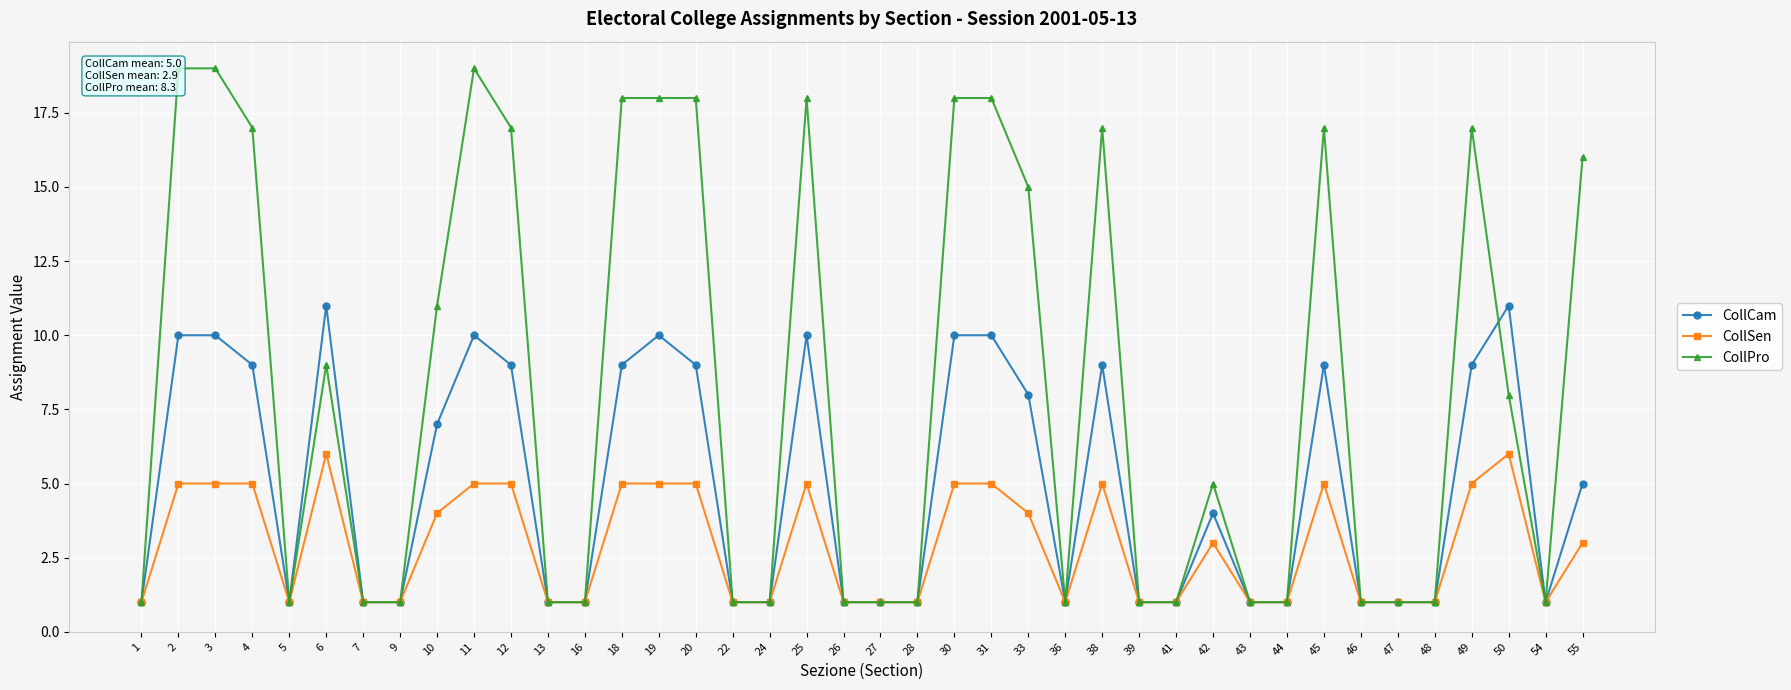

Reading right to left, what are all the values shown in this chart?

CollCam: 55=5	54=1	50=11	49=9	48=1	47=1	46=1	45=9	44=1	43=1	42=4	41=1	39=1	38=9	36=1	33=8	31=10	30=10	28=1	27=1	26=1	25=10	24=1	22=1	20=9	19=10	18=9	16=1	13=1	12=9	11=10	10=7	9=1	7=1	6=11	5=1	4=9	3=10	2=10	1=1
CollSen: 55=3	54=1	50=6	49=5	48=1	47=1	46=1	45=5	44=1	43=1	42=3	41=1	39=1	38=5	36=1	33=4	31=5	30=5	28=1	27=1	26=1	25=5	24=1	22=1	20=5	19=5	18=5	16=1	13=1	12=5	11=5	10=4	9=1	7=1	6=6	5=1	4=5	3=5	2=5	1=1
CollPro: 55=16	54=1	50=8	49=17	48=1	47=1	46=1	45=17	44=1	43=1	42=5	41=1	39=1	38=17	36=1	33=15	31=18	30=18	28=1	27=1	26=1	25=18	24=1	22=1	20=18	19=18	18=18	16=1	13=1	12=17	11=19	10=11	9=1	7=1	6=9	5=1	4=17	3=19	2=19	1=1